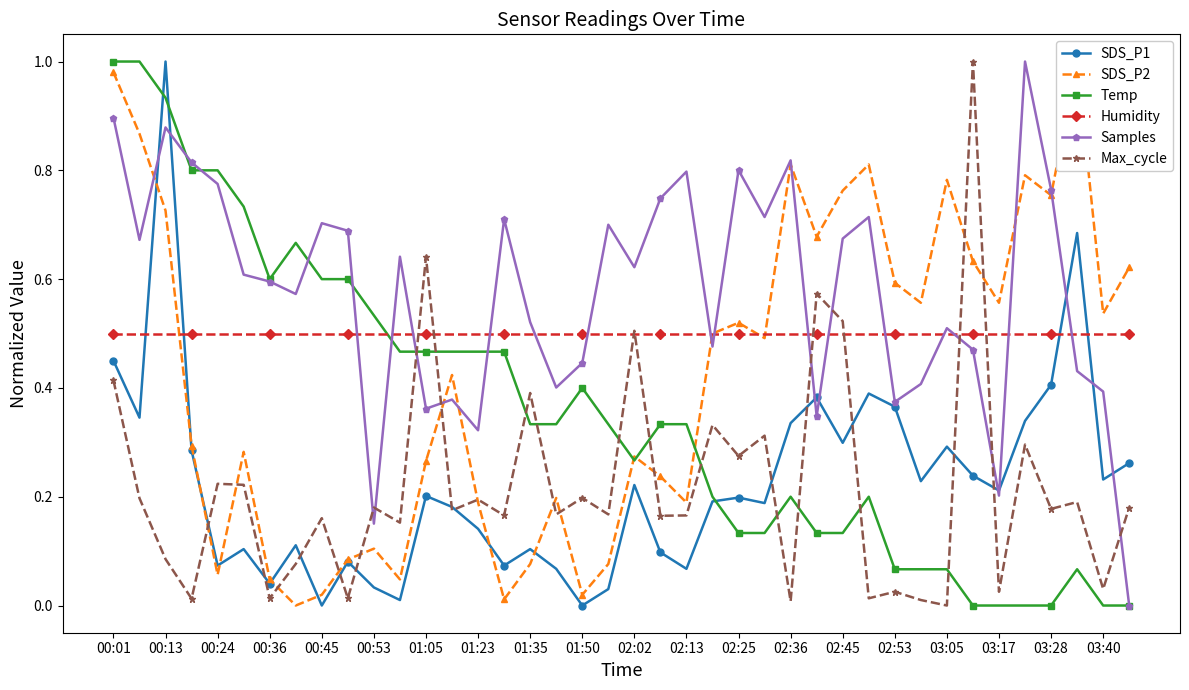

Reading left to right, extract all data points from this chart.

SDS_P1: 0.5	0.3	1.0	0.3	0.1	0.1	0.0	0.1	0.0	0.1	0.0	0.0	0.2	0.2	0.1	0.1	0.1	0.1	0.0	0.0	0.2	0.1	0.1	0.2	0.2	0.2	0.3	0.4	0.3	0.4	0.4	0.2	0.3	0.2	0.2	0.3	0.4	0.7	0.2	0.3
SDS_P2: 1.0	0.9	0.7	0.3	0.1	0.3	0.0	0.0	0.0	0.1	0.1	0.0	0.3	0.4	0.2	0.0	0.1	0.2	0.0	0.1	0.3	0.2	0.2	0.5	0.5	0.5	0.8	0.7	0.8	0.8	0.6	0.6	0.8	0.6	0.6	0.8	0.8	1.0	0.5	0.6
Temp: 1.0	1.0	0.9	0.8	0.8	0.7	0.6	0.7	0.6	0.6	0.5	0.5	0.5	0.5	0.5	0.5	0.3	0.3	0.4	0.3	0.3	0.3	0.3	0.2	0.1	0.1	0.2	0.1	0.1	0.2	0.1	0.1	0.1	0.0	0.0	0.0	0.0	0.1	0.0	0.0
Humidity: 0.5	0.5	0.5	0.5	0.5	0.5	0.5	0.5	0.5	0.5	0.5	0.5	0.5	0.5	0.5	0.5	0.5	0.5	0.5	0.5	0.5	0.5	0.5	0.5	0.5	0.5	0.5	0.5	0.5	0.5	0.5	0.5	0.5	0.5	0.5	0.5	0.5	0.5	0.5	0.5
Samples: 0.9	0.7	0.9	0.8	0.8	0.6	0.6	0.6	0.7	0.7	0.2	0.6	0.4	0.4	0.3	0.7	0.5	0.4	0.4	0.7	0.6	0.7	0.8	0.5	0.8	0.7	0.8	0.3	0.7	0.7	0.4	0.4	0.5	0.5	0.2	1.0	0.8	0.4	0.4	0.0
Max_cycle: 0.4	0.2	0.1	0.0	0.2	0.2	0.0	0.1	0.2	0.0	0.2	0.2	0.6	0.2	0.2	0.2	0.4	0.2	0.2	0.2	0.5	0.2	0.2	0.3	0.3	0.3	0.0	0.6	0.5	0.0	0.0	0.0	0.0	1.0	0.0	0.3	0.2	0.2	0.0	0.2